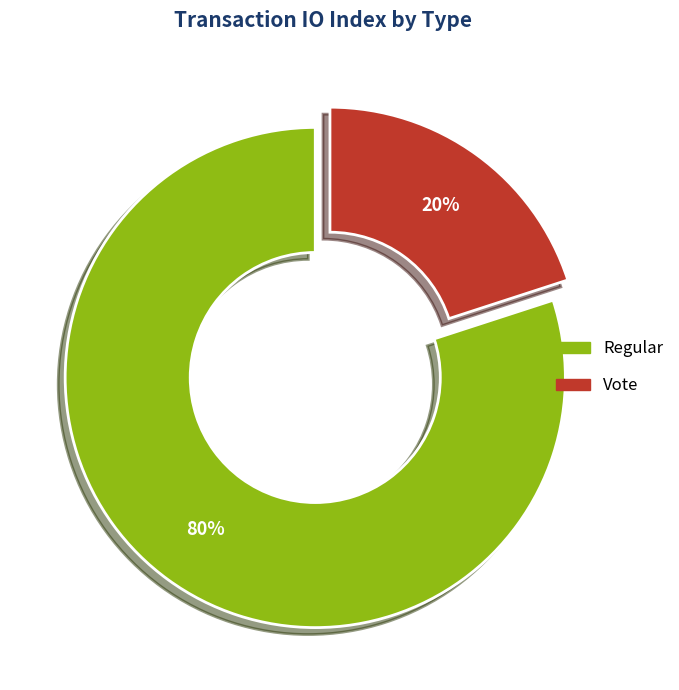

Do Vote and Regular together represent more than half of the pie?

Yes